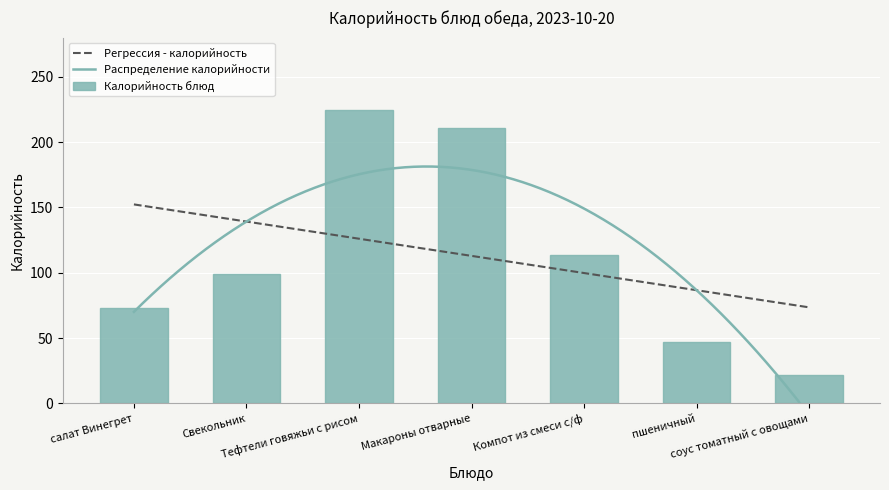

At which category does the chart reach its minimum across all series?

соус томатный с овощами